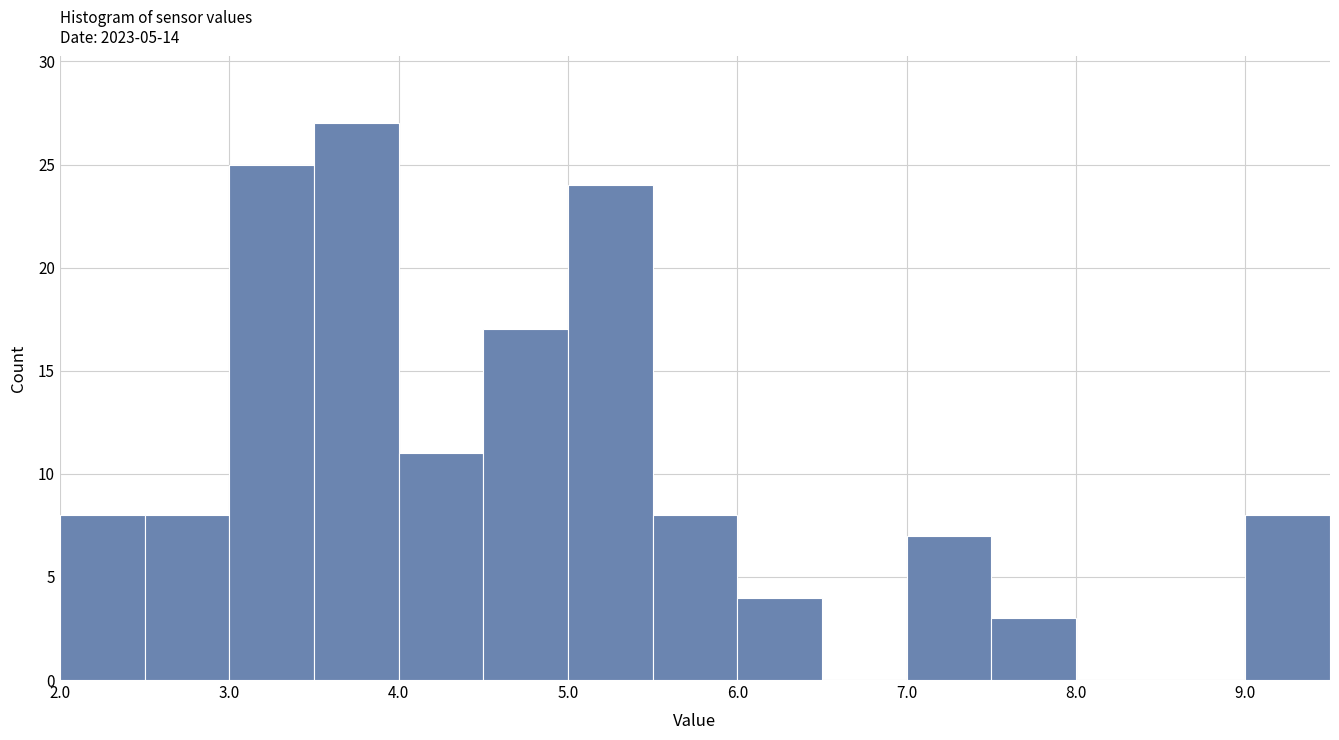

How tall is the bar that spans 3.0 to 3.5 on the x-axis? The values are not printed on the chart, so give them approximately, as read against the axis.

25